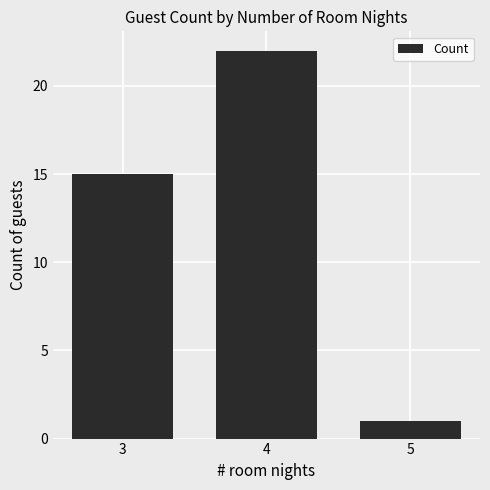

Which label corresponds to the largest value in the chart?

4